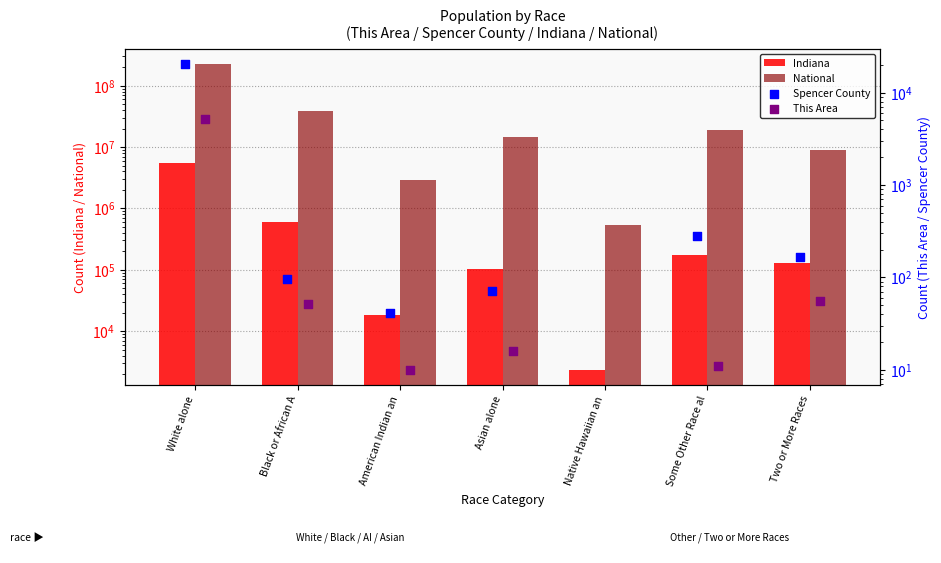

At which category is the sum across all series the highest?

White alone